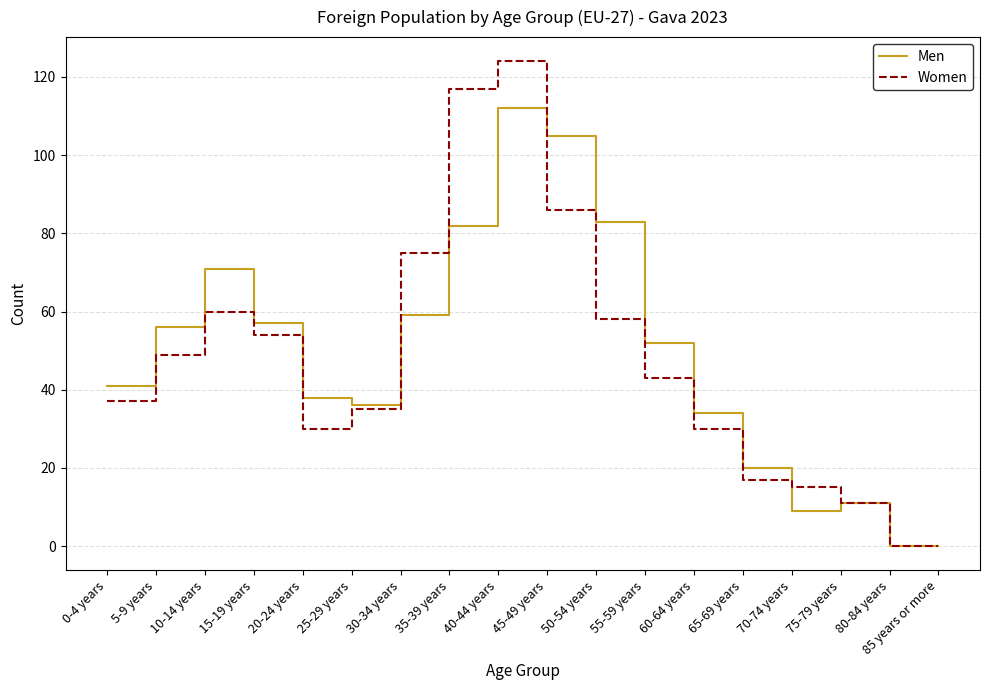

Does the chart display data point markers on the line(s)?

No